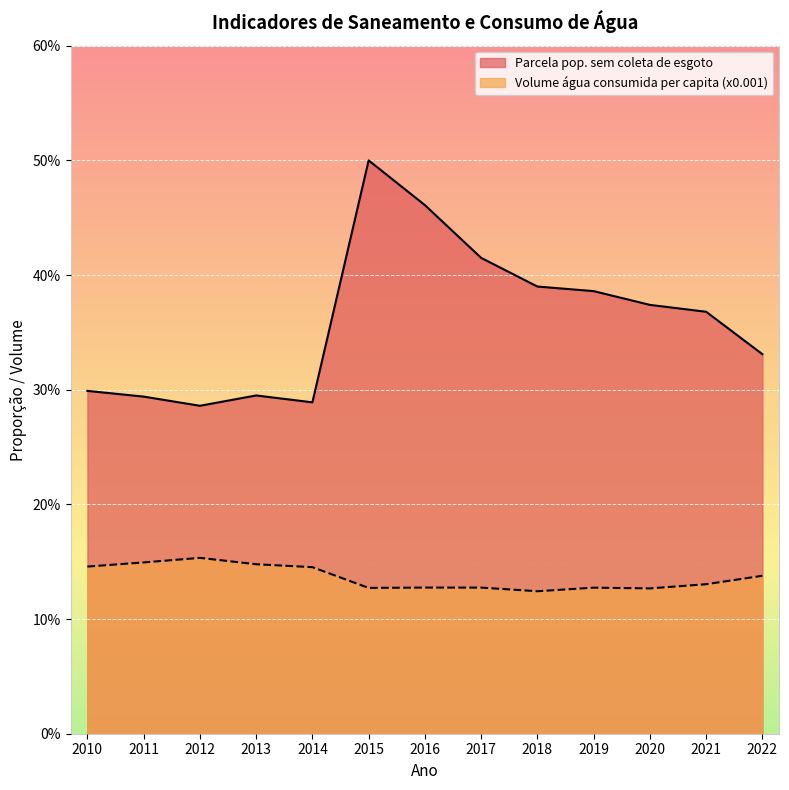

True or false: Volume água consumida per capita (x0.001) and Parcela pop. sem coleta de esgoto cross at least once.

False